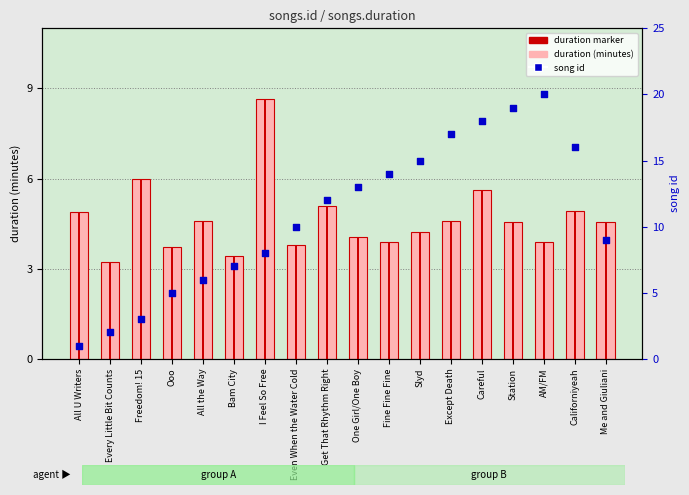

Which series has the widest spread of Y values?

song id